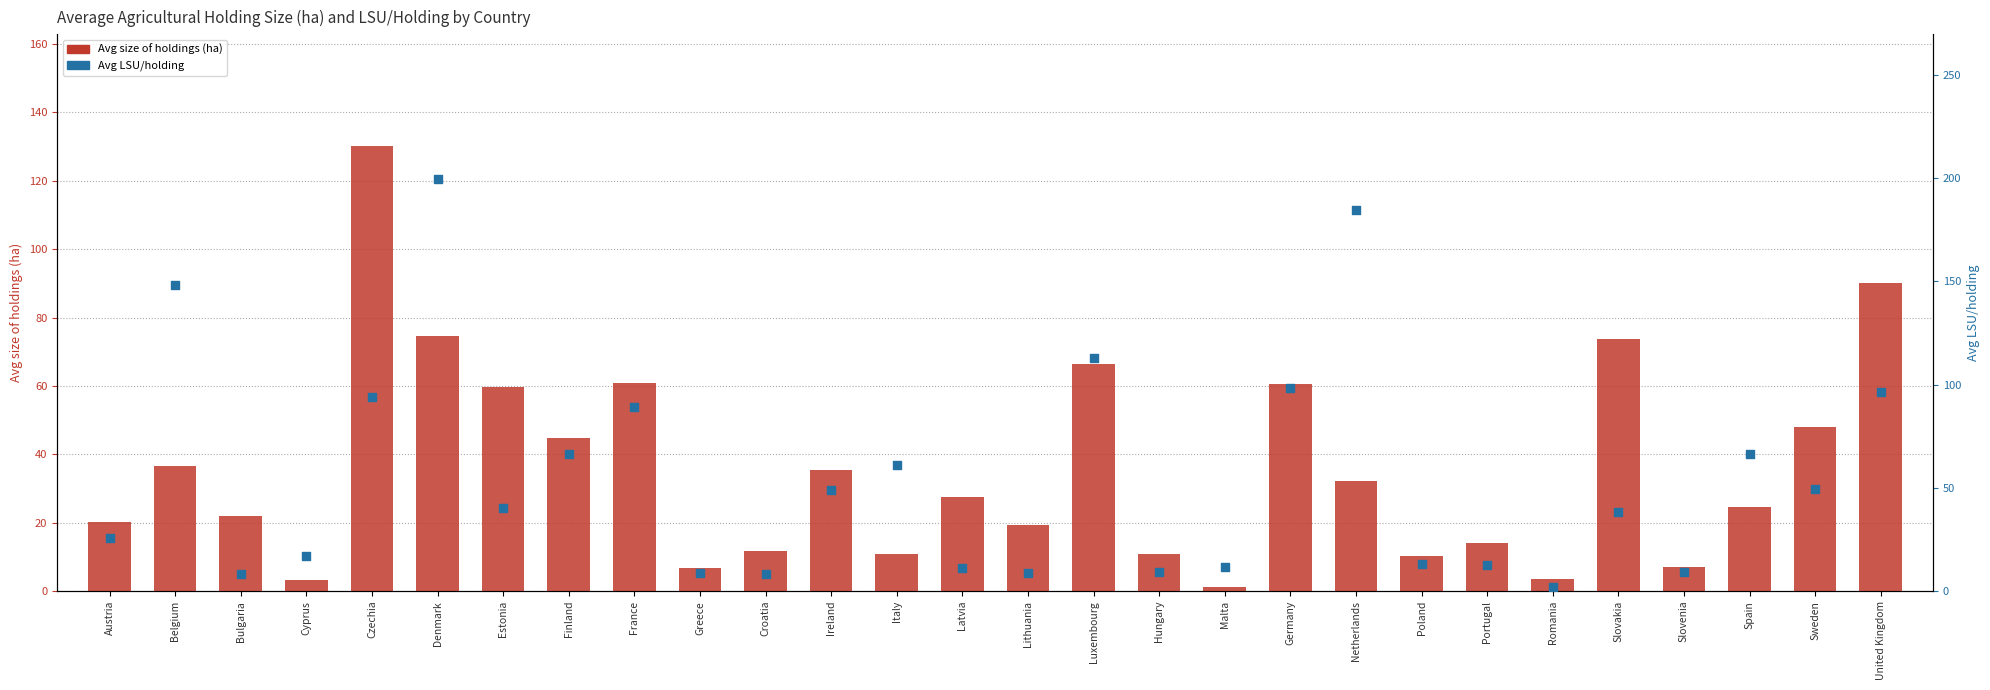

Which series has the largest Y range (max minus min)?

Avg LSU/holding